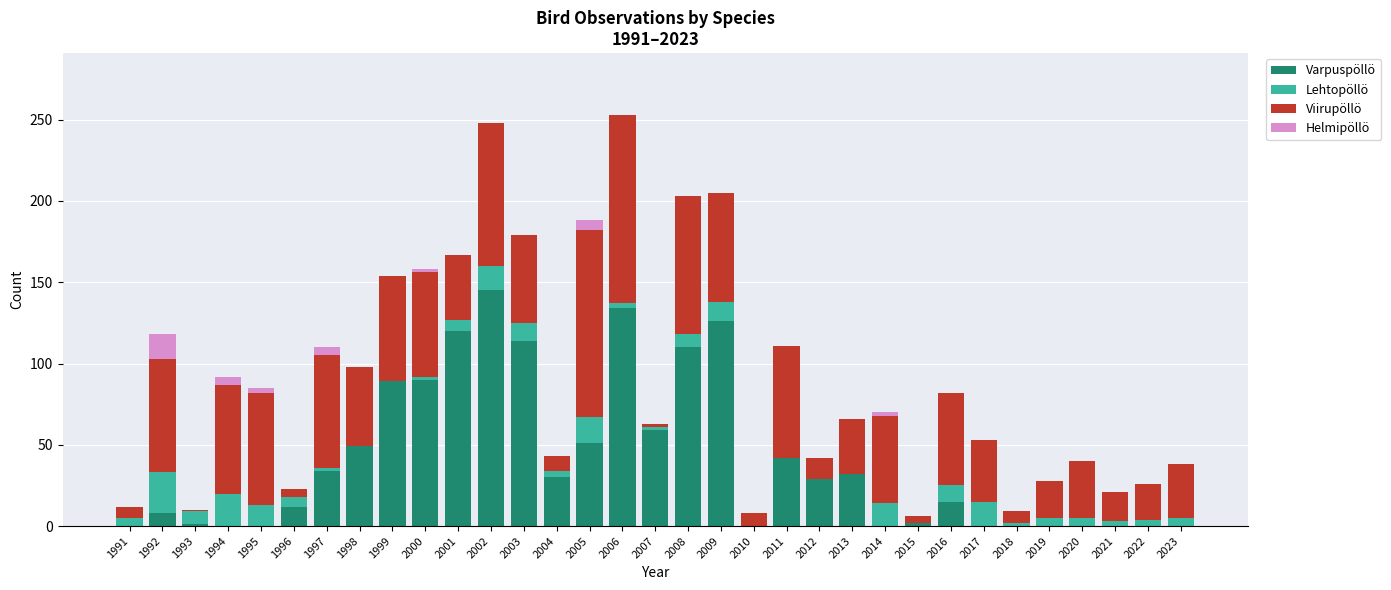

What is the total value across all series at 2009?

205